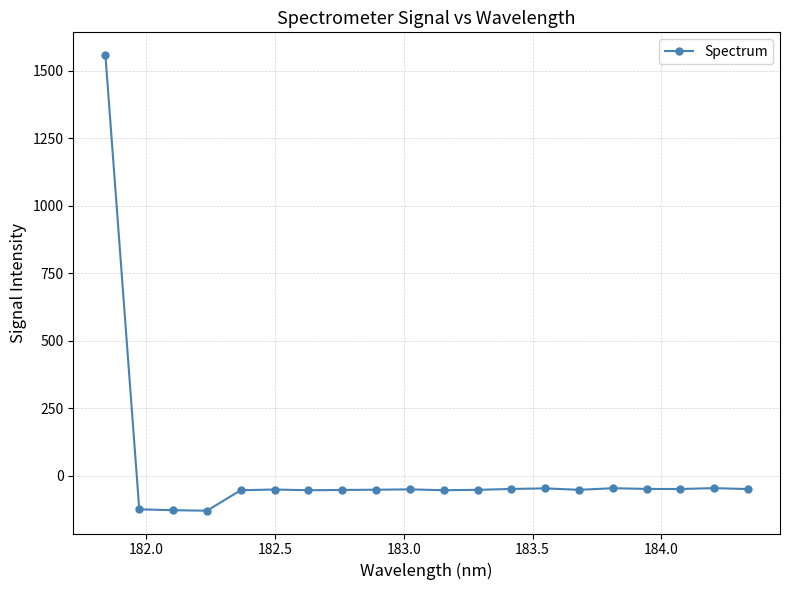

What is the minimum value shown in the chart?

-129.9